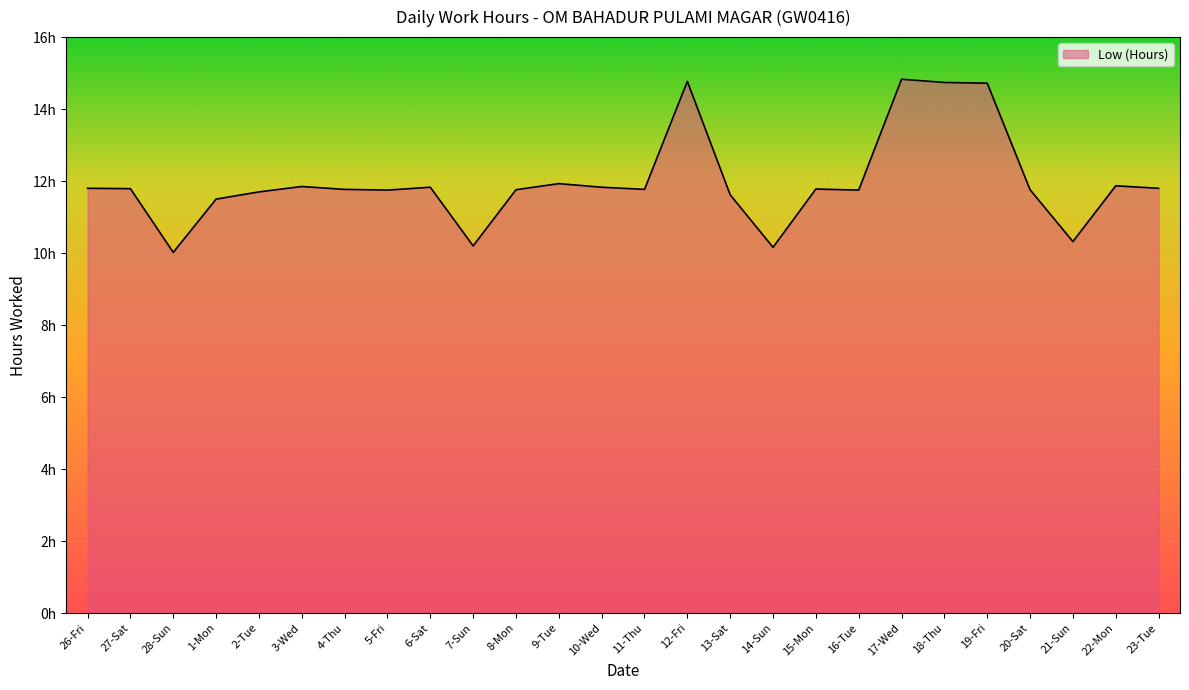

Reading left to right, what are all the values shown in this chart?

26-Fri=11.8	27-Sat=11.8	28-Sun=10.0	1-Mon=11.5	2-Tue=11.7	3-Wed=11.8	4-Thu=11.8	5-Fri=11.8	6-Sat=11.8	7-Sun=10.2	8-Mon=11.8	9-Tue=11.9	10-Wed=11.8	11-Thu=11.8	12-Fri=14.8	13-Sat=11.6	14-Sun=10.2	15-Mon=11.8	16-Tue=11.8	17-Wed=14.8	18-Thu=14.7	19-Fri=14.7	20-Sat=11.8	21-Sun=10.3	22-Mon=11.9	23-Tue=11.8